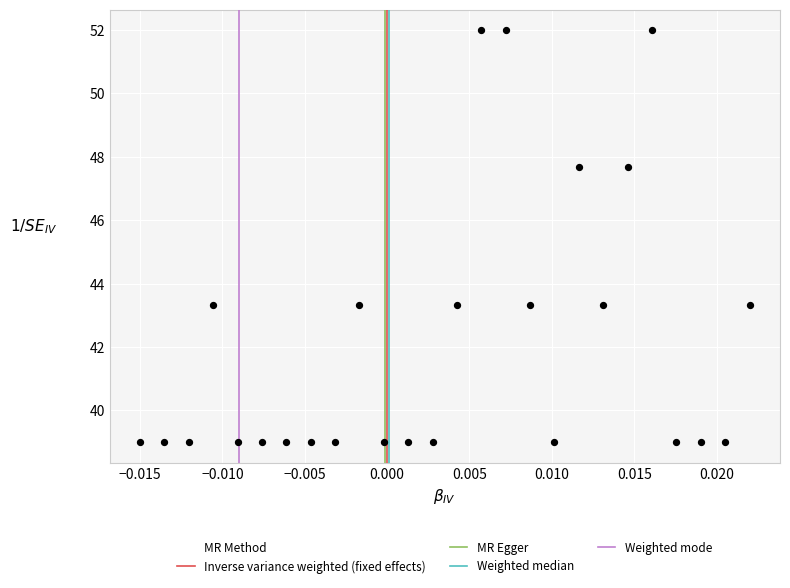

What is the range of Y values (max minus min)?

13.0